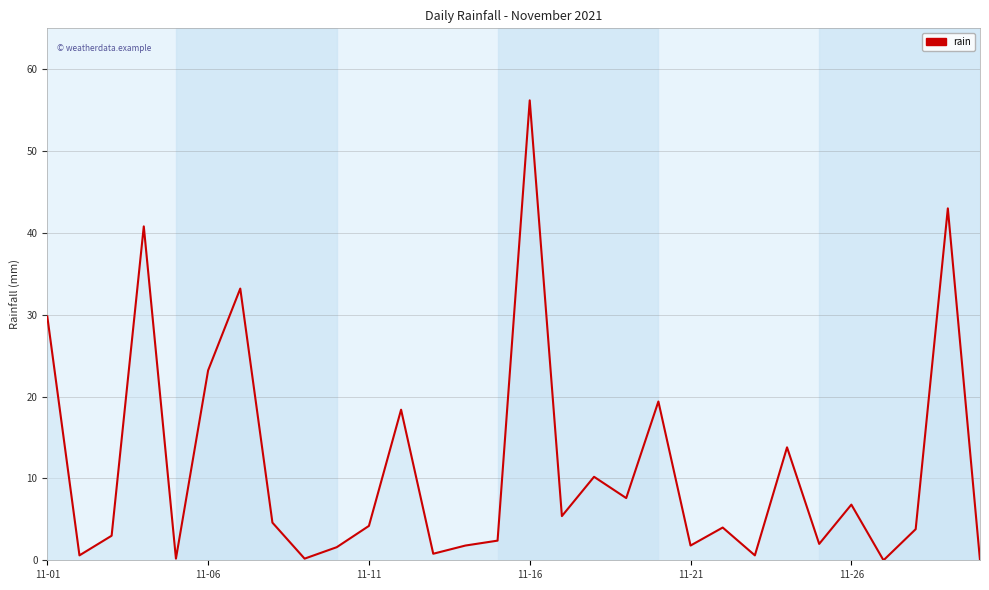

What is the maximum value shown in the chart?

56.2